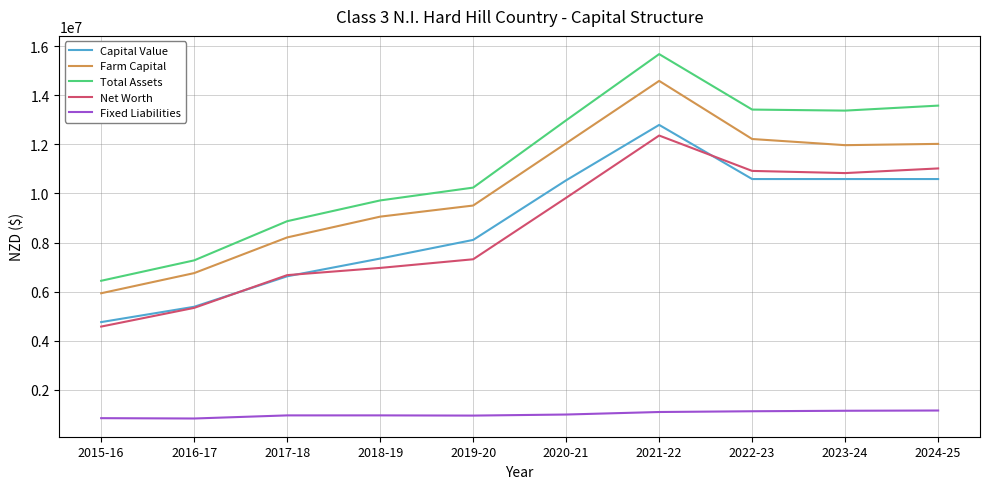

What is the difference between the highest and lowest values at 2023-24?

12224537